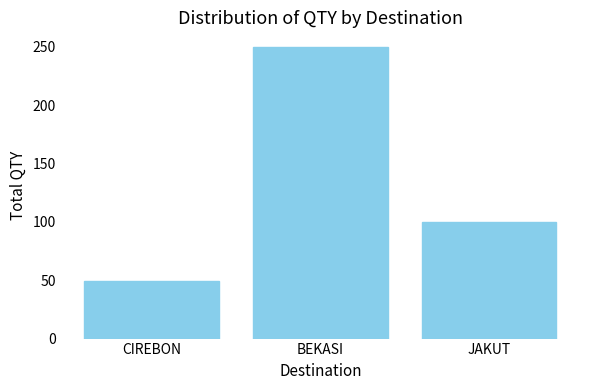

At which label does the data first exceed 100?

BEKASI